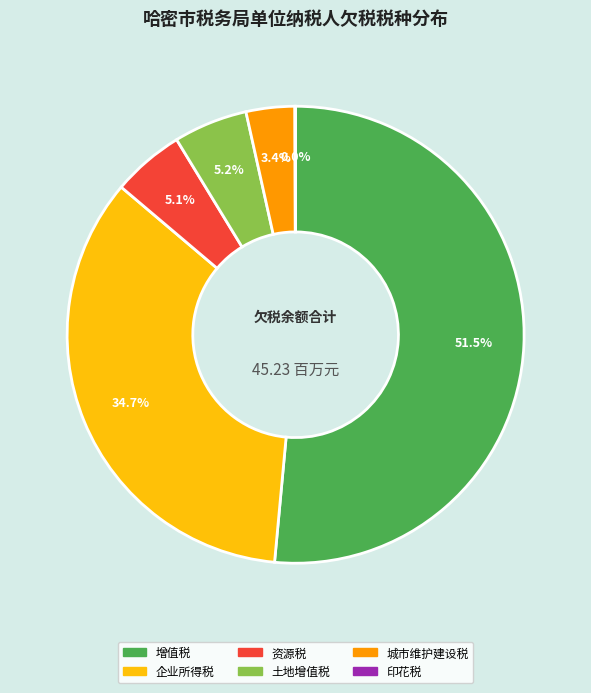

Which slice is the largest?

增值税